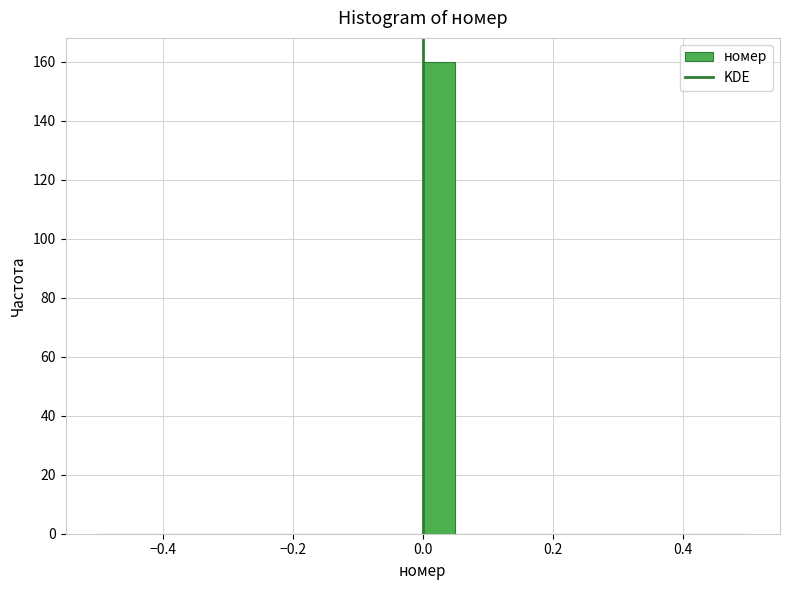

Read against the x-axis, roughly where is the centre of the tallest bar?

0.02